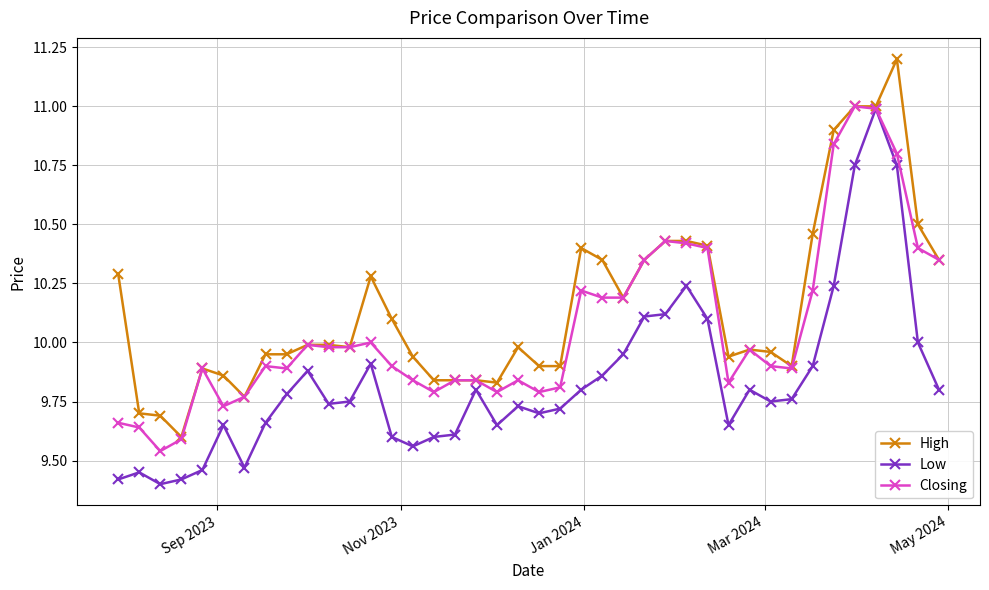

True or false: High has more than 2 interior local peaks.

True